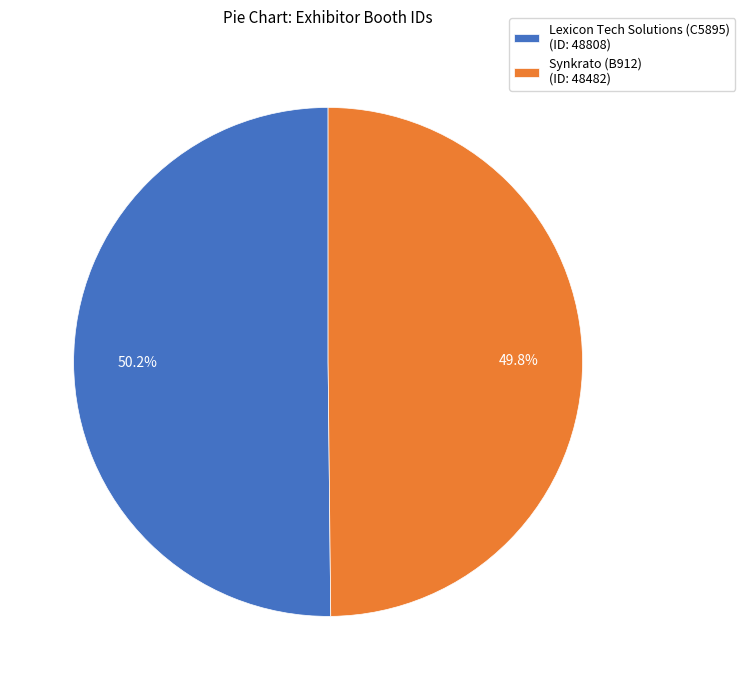

To the nearest percent, what is the average slice percentage?

50%